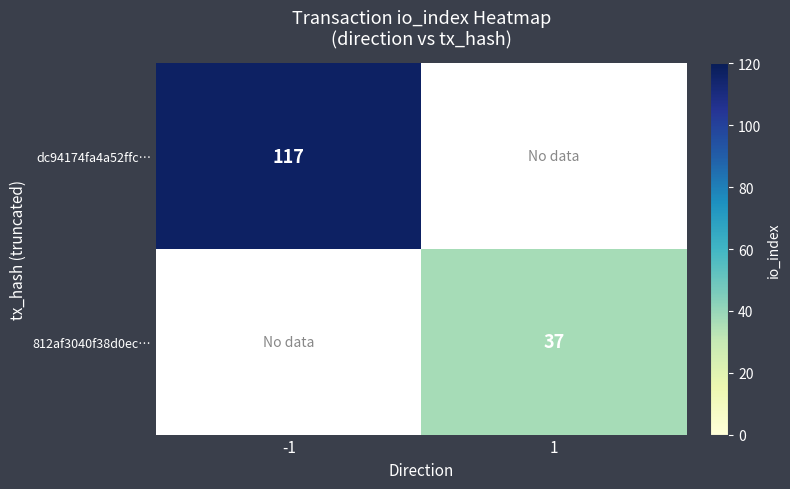

The value of dc94174fa4a52ffc… at -1 is 33. True or false?

False